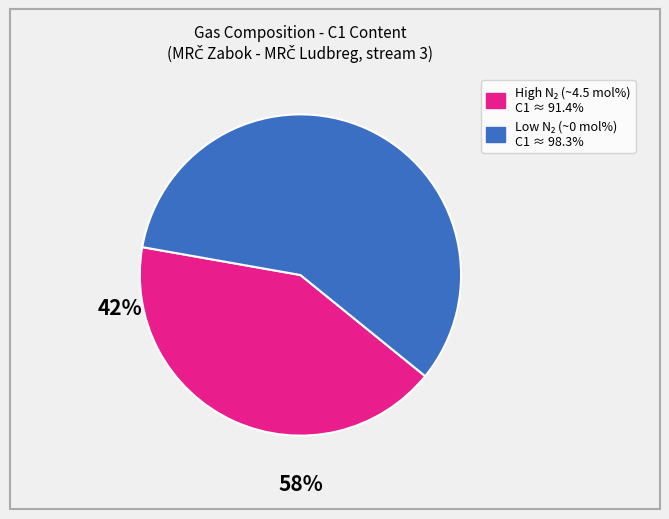

How many slices are in this pie chart?

2